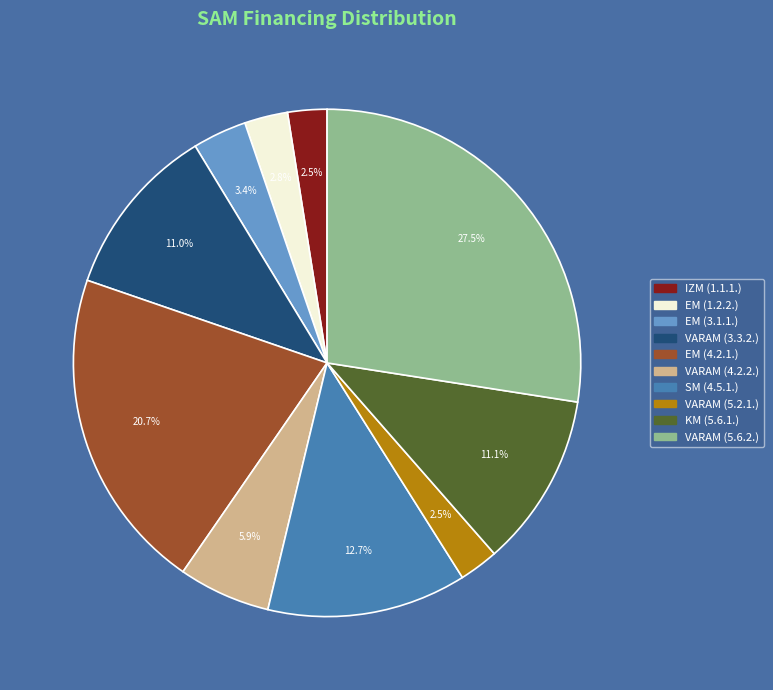

Is the sum of KM (5.6.1.) and VARAM (5.6.2.) greater than half?

No